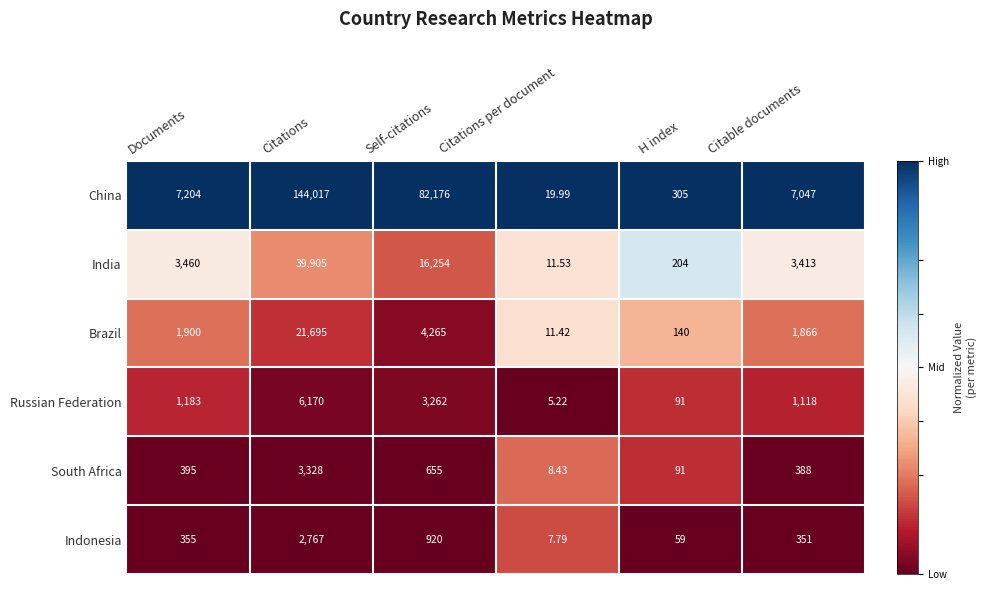

Which series has the widest spread of values?

China